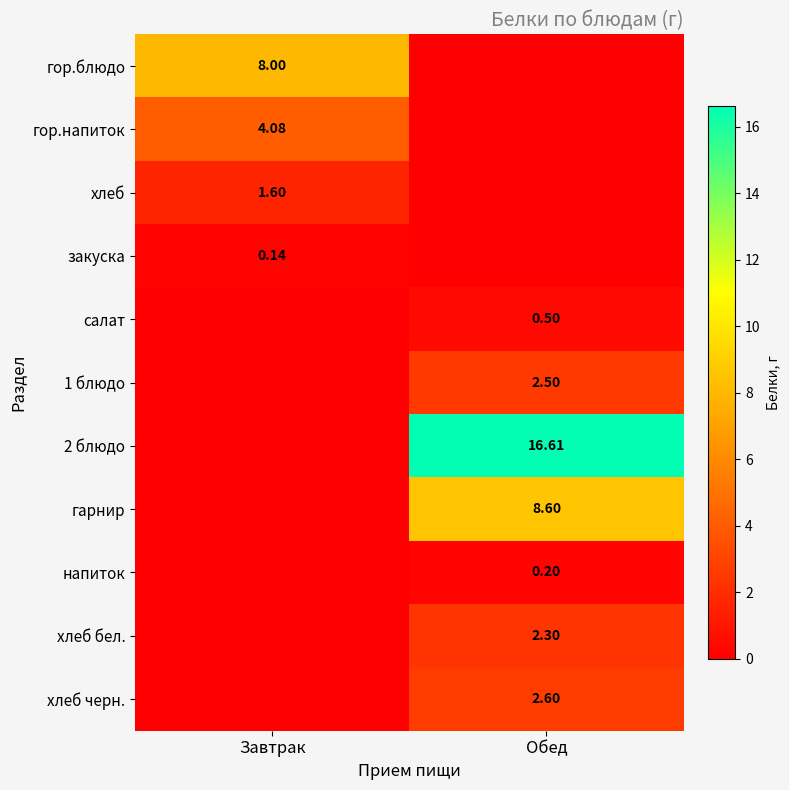

Is it true that закуска equals 0.2 at Завтрак?

False